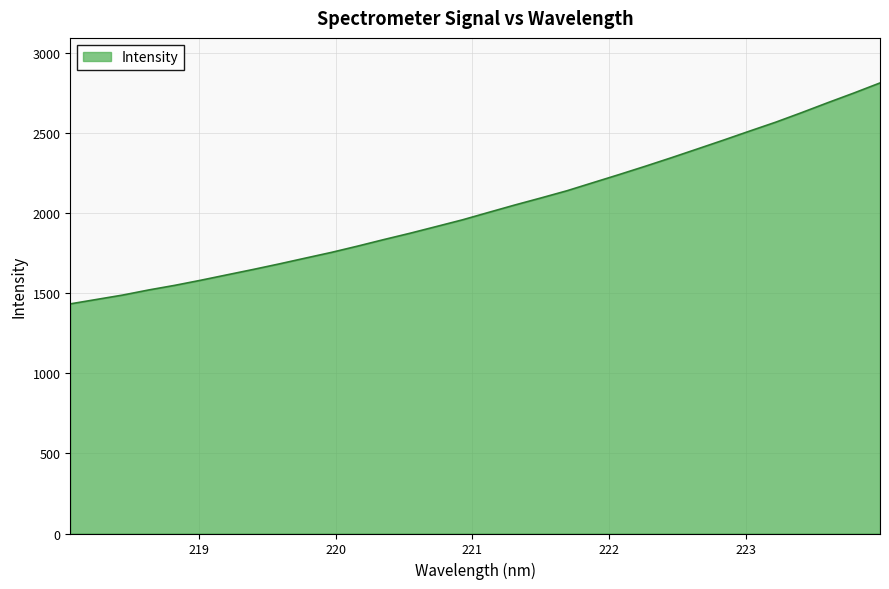

What is the maximum value shown in the chart?

2810.3